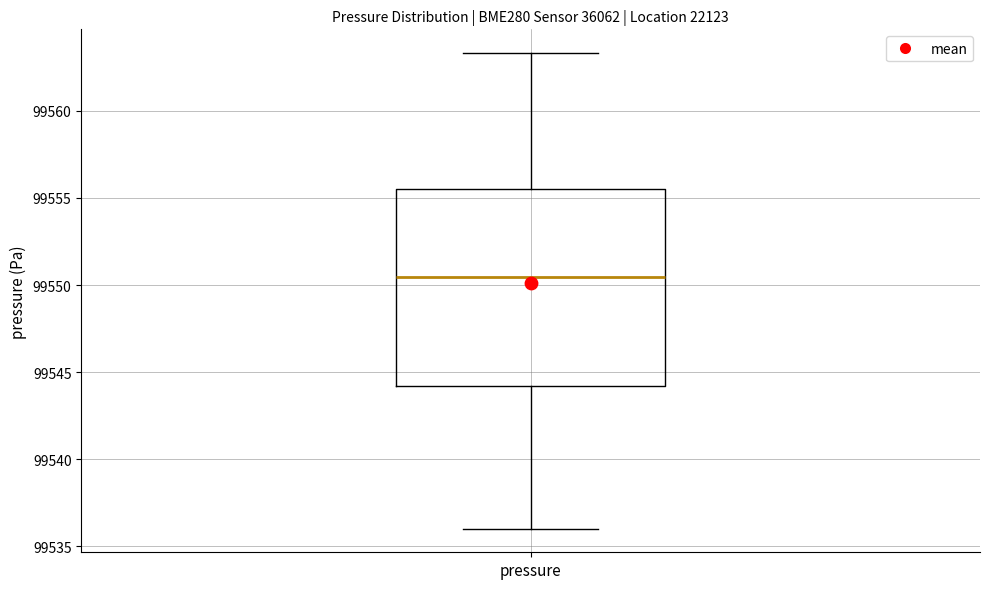

Where does the lower whisker of the box for pressure end on the y-axis? The values are not printed on the chart, so give them approximately, as read against the axis.

99536.0